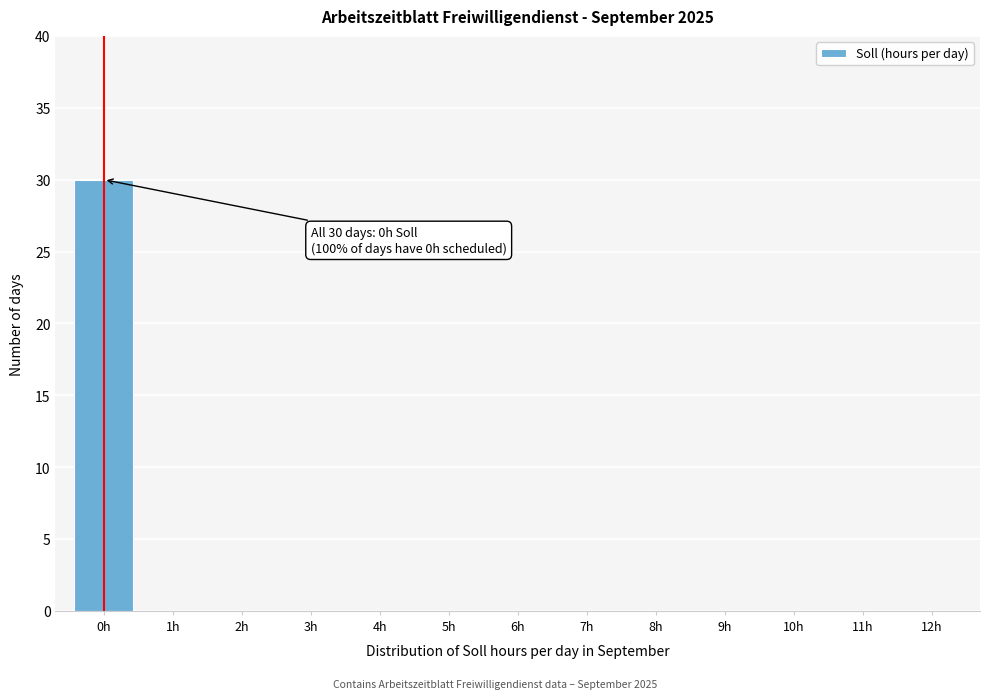

Over which range of the x-axis is the bar tallest?

-0.5 to 0.5